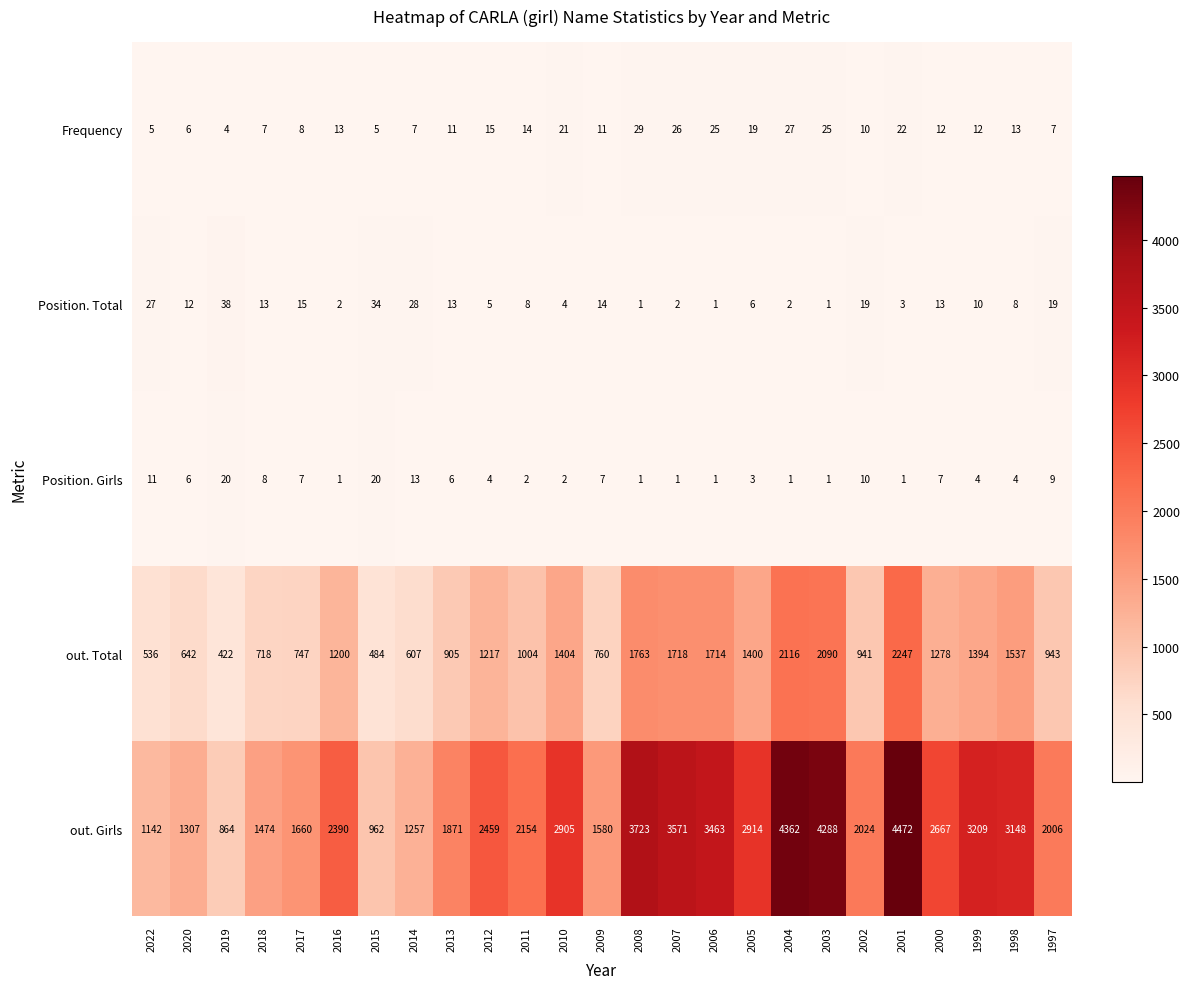

Which category has the highest value in the Position. Total series?

2019